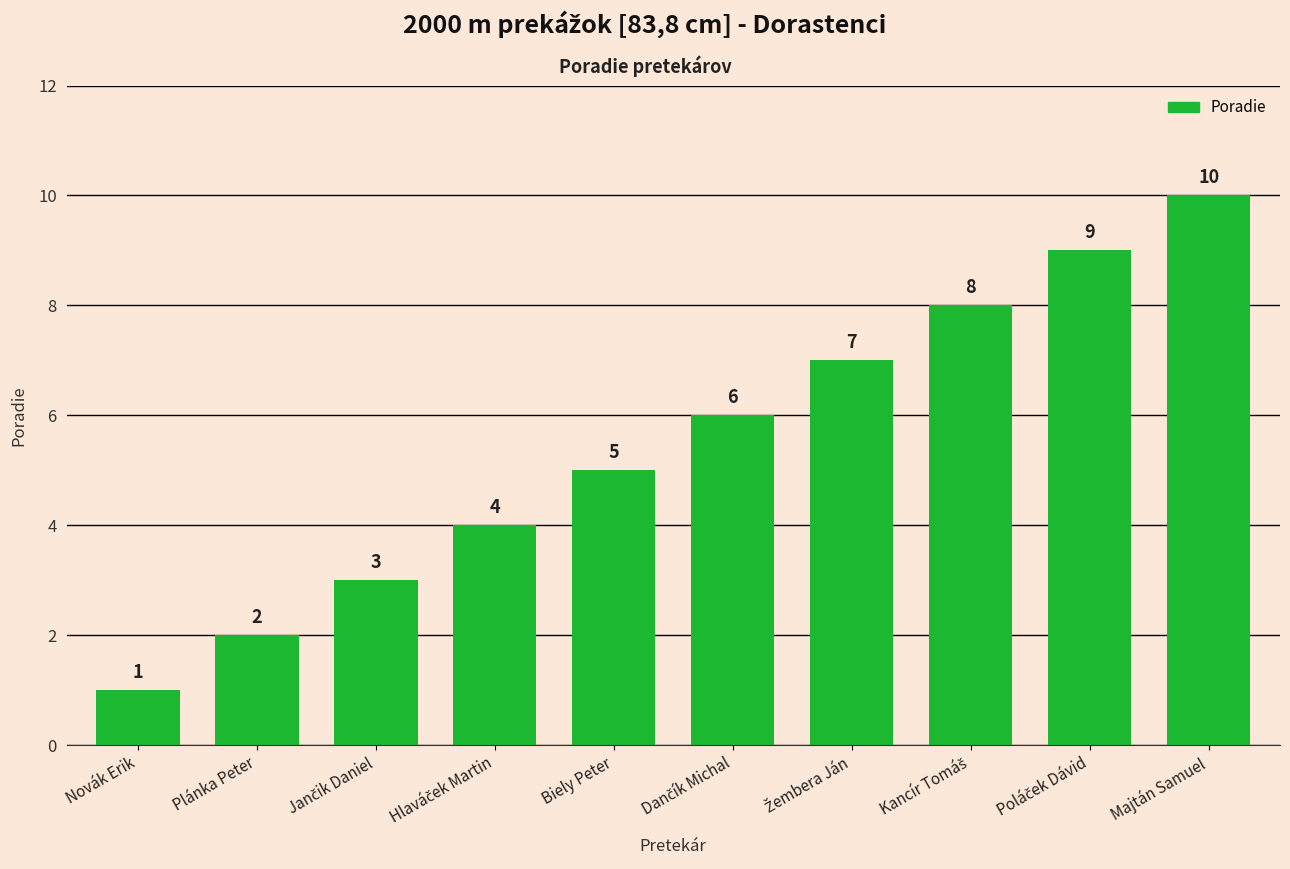

What is the value of the 3rd bar from the left?

3